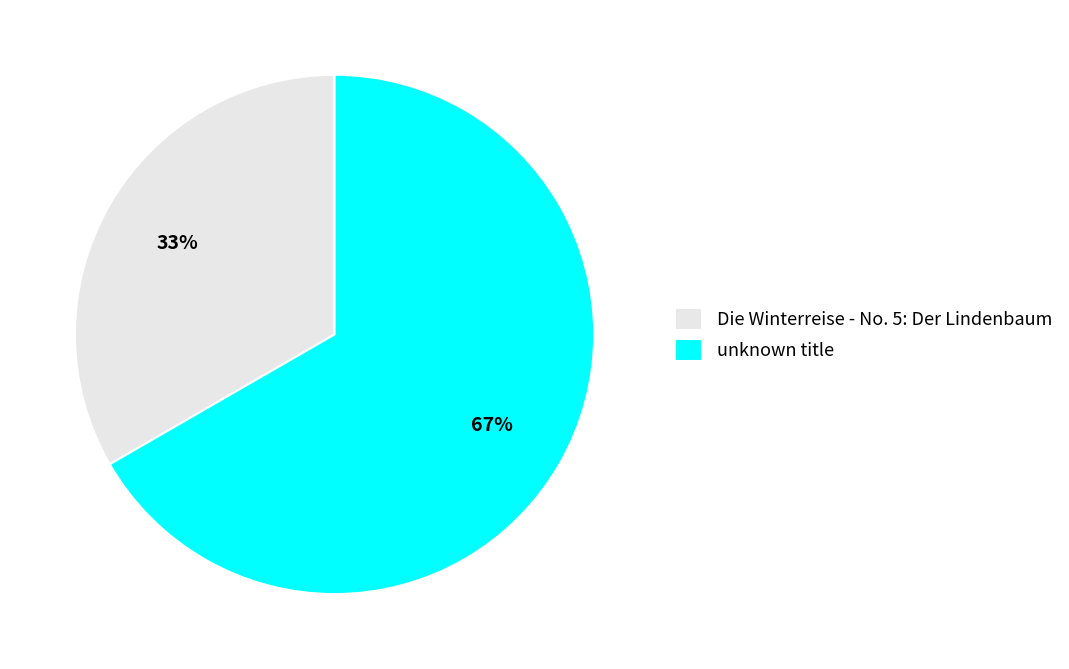

To the nearest percent, what percentage of the pie is Die Winterreise - No. 5: Der Lindenbaum?

33%